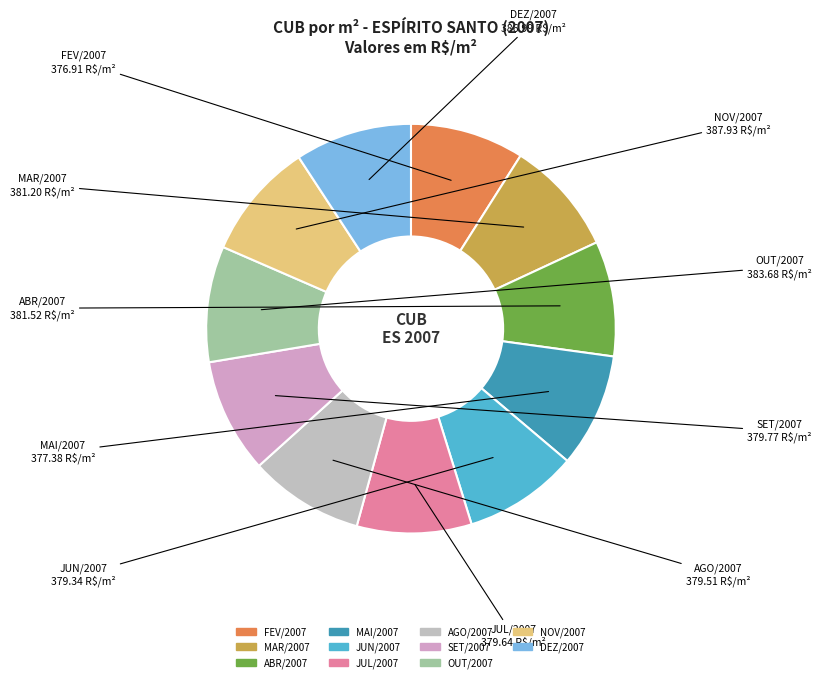

Is it true that NOV/2007 is 9% of the pie?

True